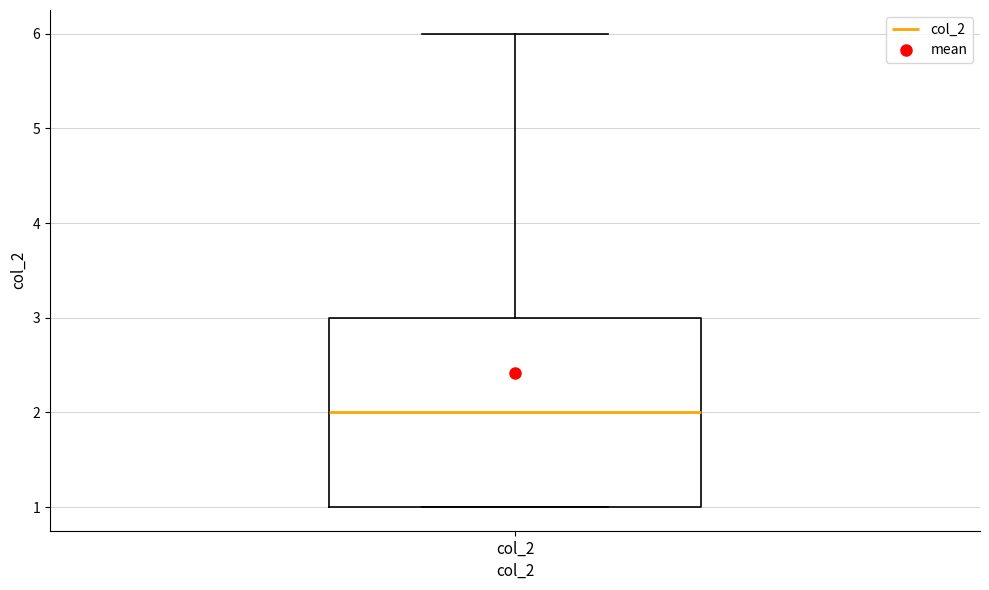

Transcribe this box plot: give where the median line is, the range the box spans, and where the two whiskers end, as read against the y-axis. The values are not printed on the chart, so give them approximately, as read against the axis.

median 2, box 1 to 3, whiskers 1 to 6